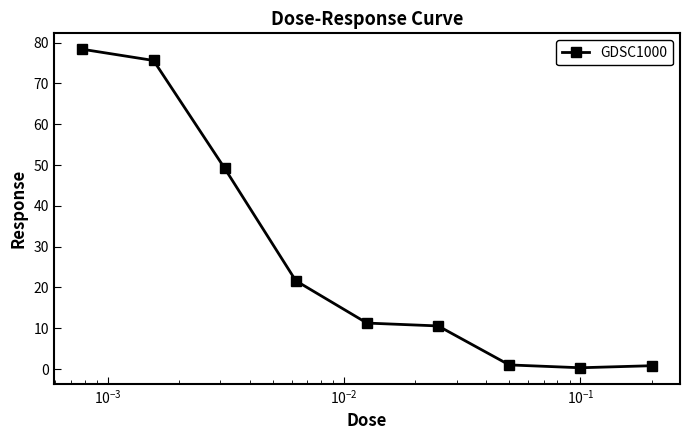

What is the difference between the maximum and minimum values?

78.0